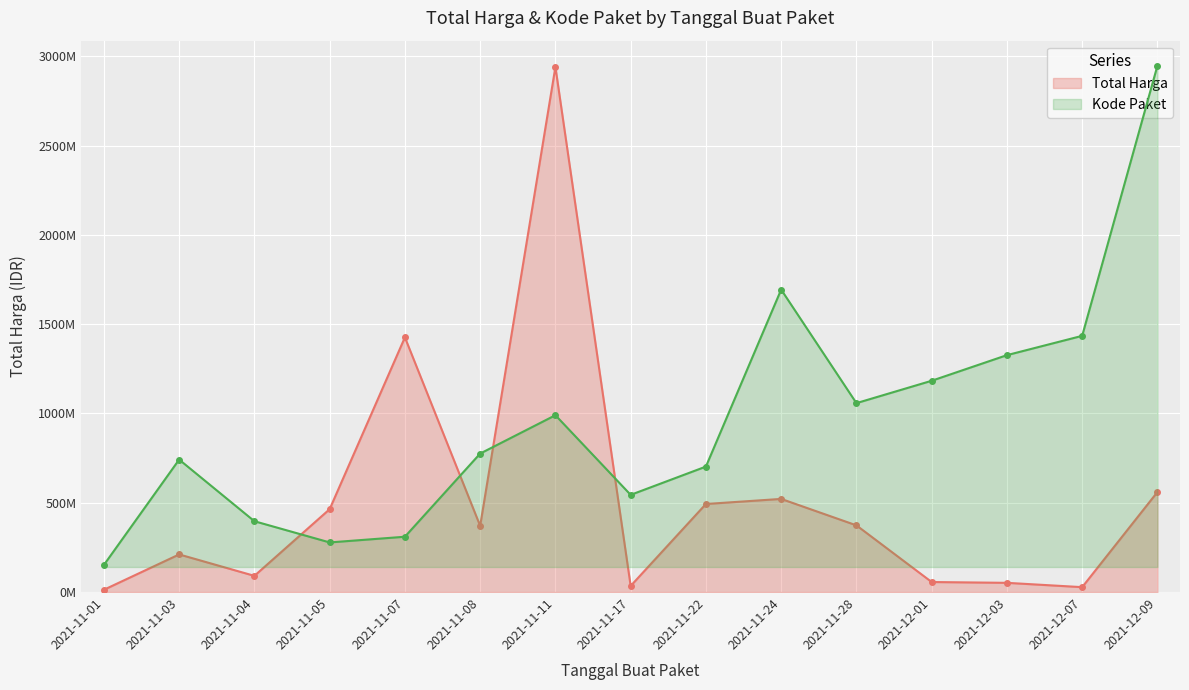

Which has a higher value, 2021-11-11 or 2021-11-01?

2021-11-11